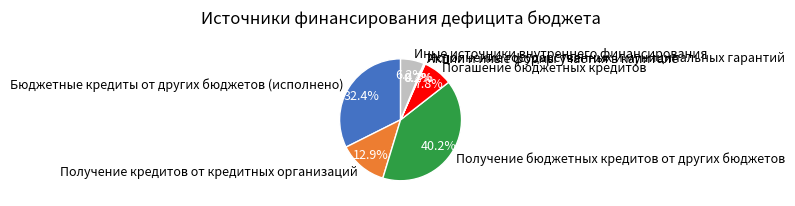

Do Погашение бюджетных кредитов and Иные источники внутреннего финансирования together represent more than half of the pie?

No